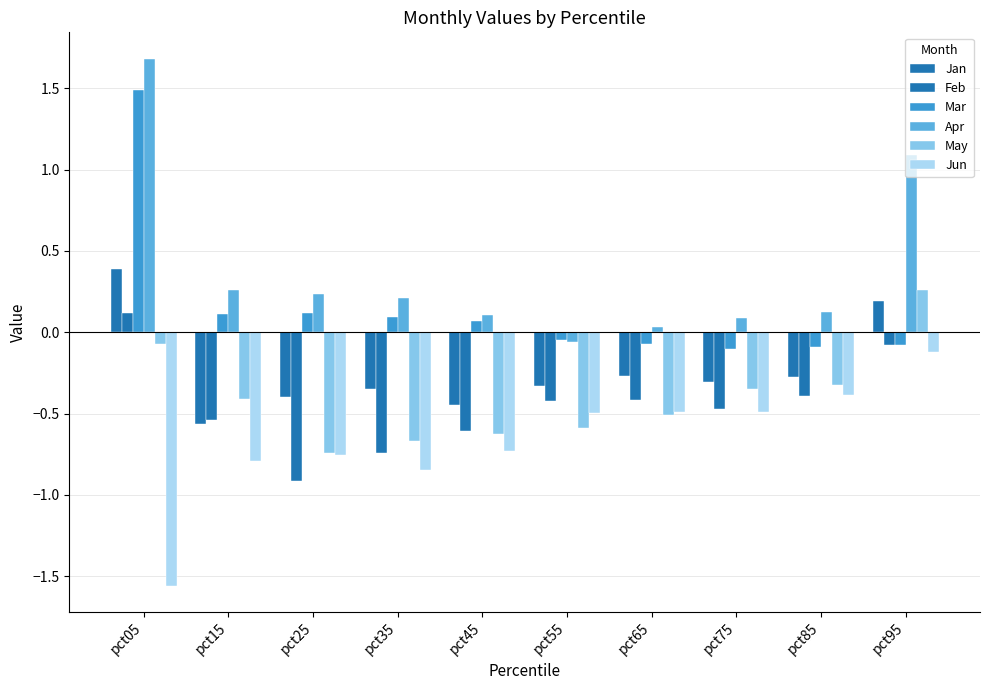

How many positive values does the Apr series have?

9